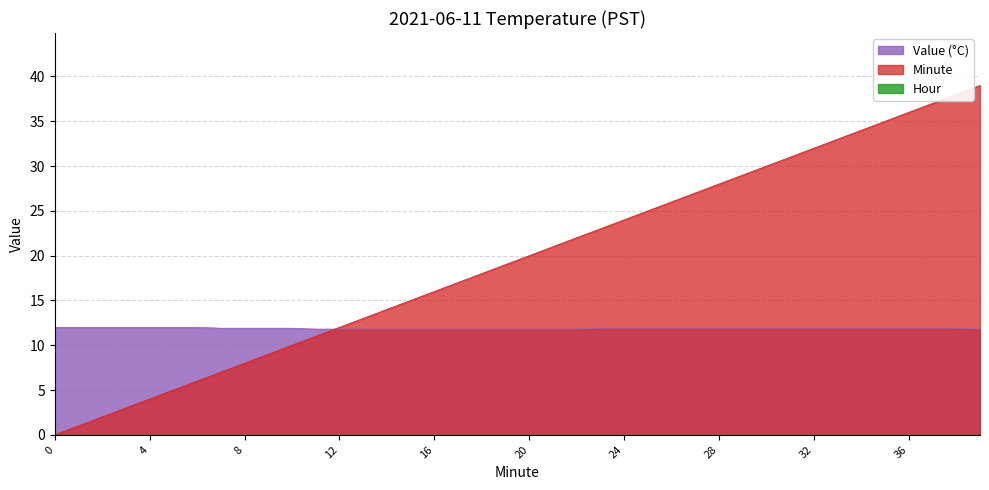

What is the spread (max minus min) of values at 28?

28.0